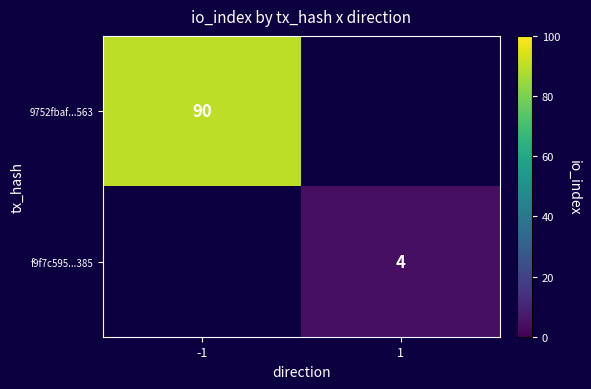

How many categories are shown in the chart?

2